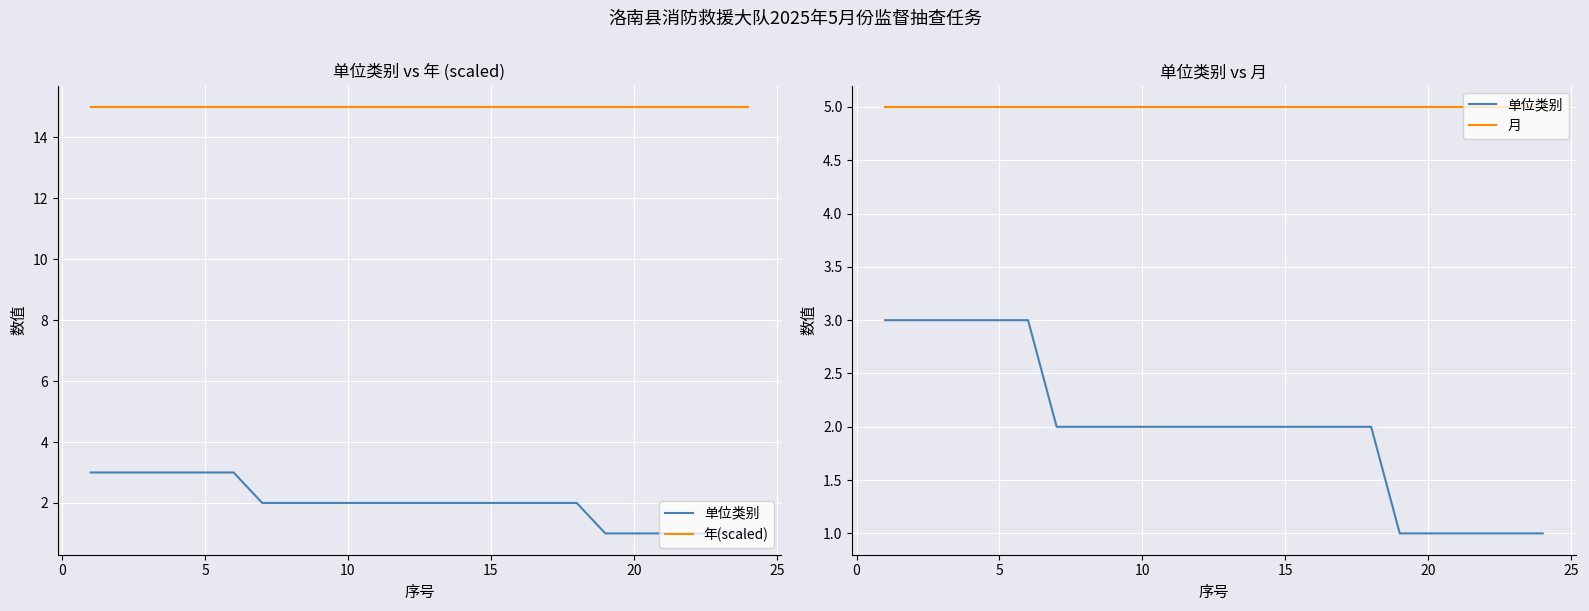

Reading right to left, list all the values displayed in this chart.

单位类别: 1	1	1	1	1	1	2	2	2	2	2	2	2	2	2	2	2	2	3	3	3	3	3	3
年(scaled): 15	15	15	15	15	15	15	15	15	15	15	15	15	15	15	15	15	15	15	15	15	15	15	15
月: 5	5	5	5	5	5	5	5	5	5	5	5	5	5	5	5	5	5	5	5	5	5	5	5